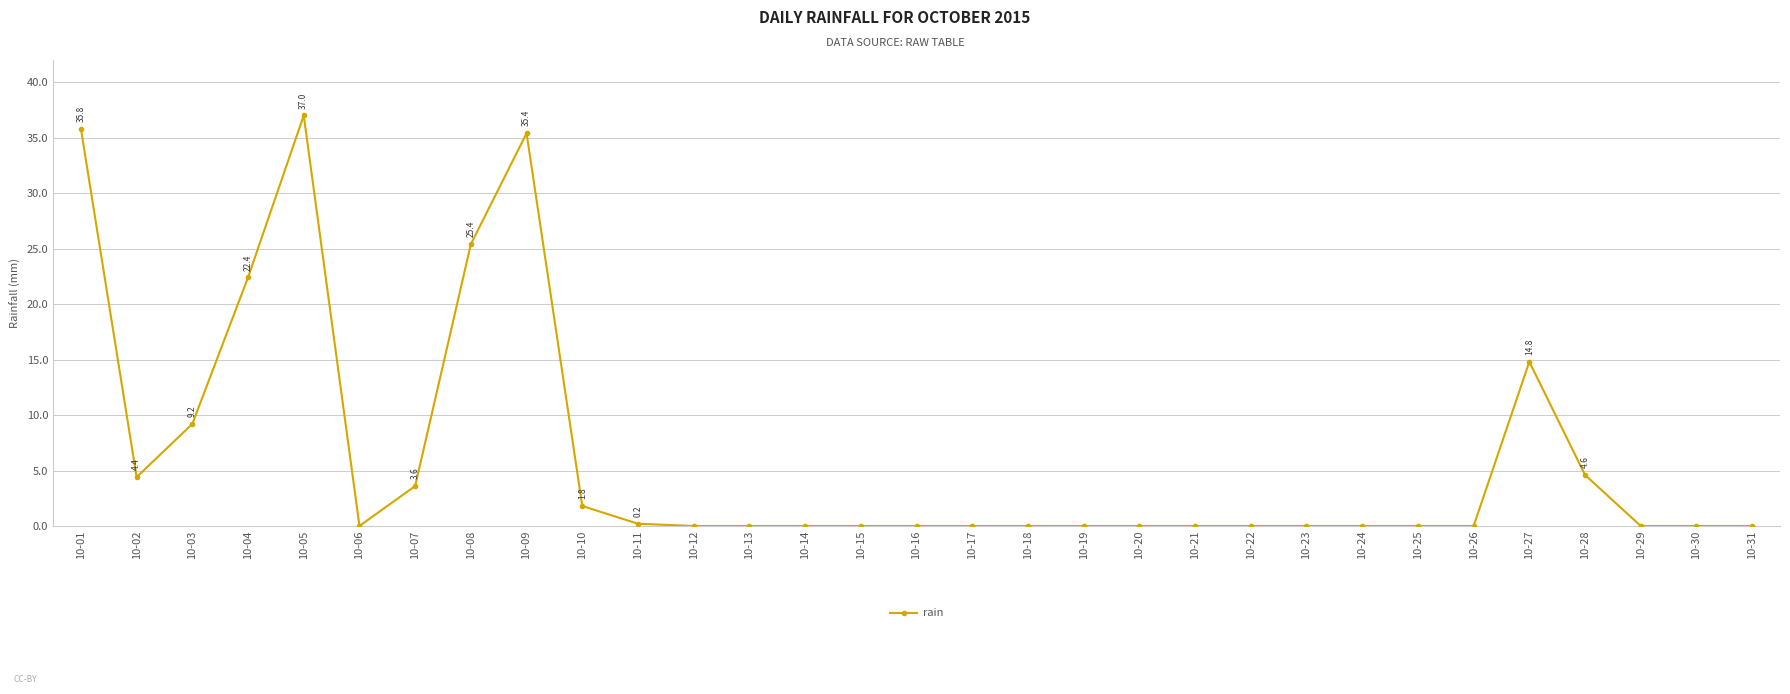

The value at 10-05 is 56.6. True or false?

False